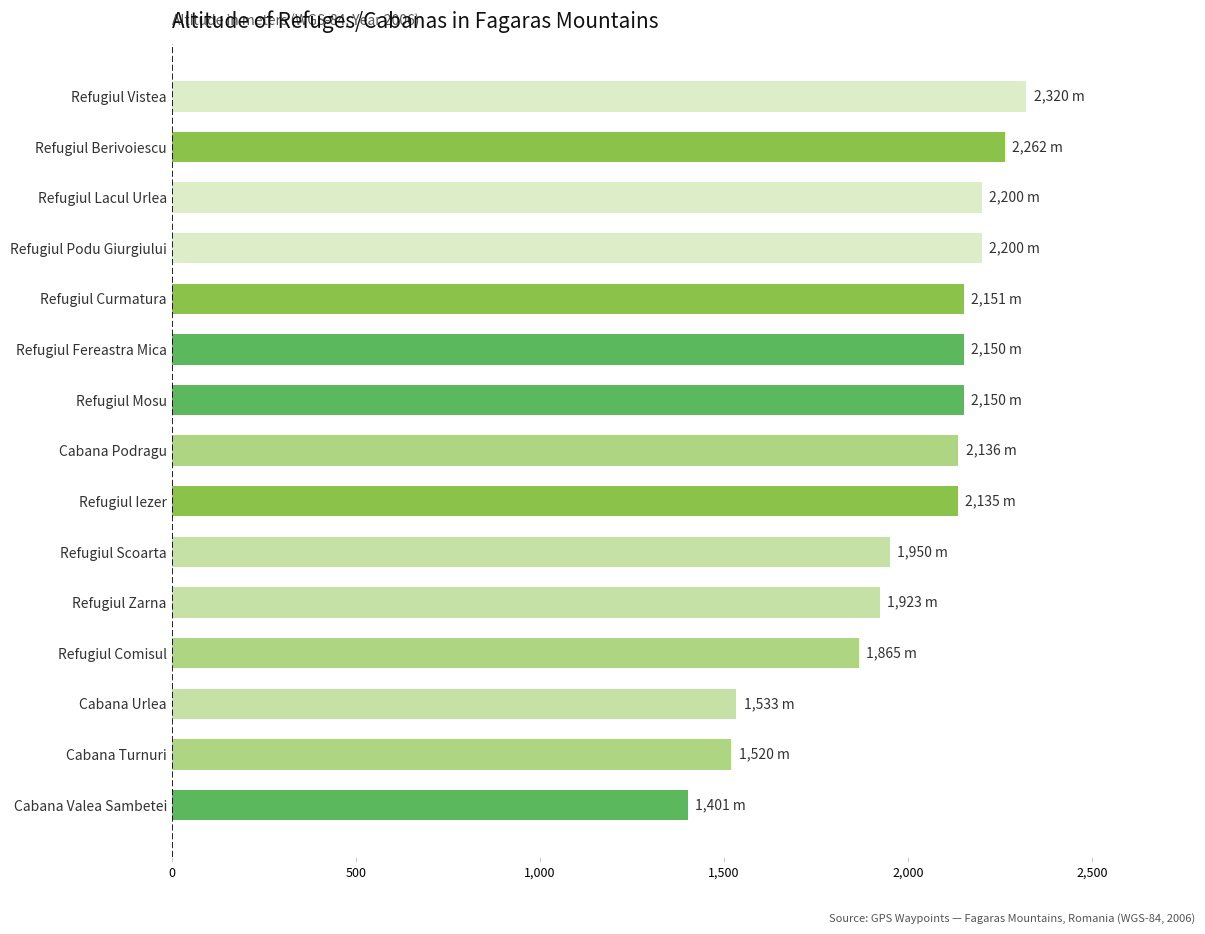

True or false: the data shows 1950 at Refugiul Scoarta.

True